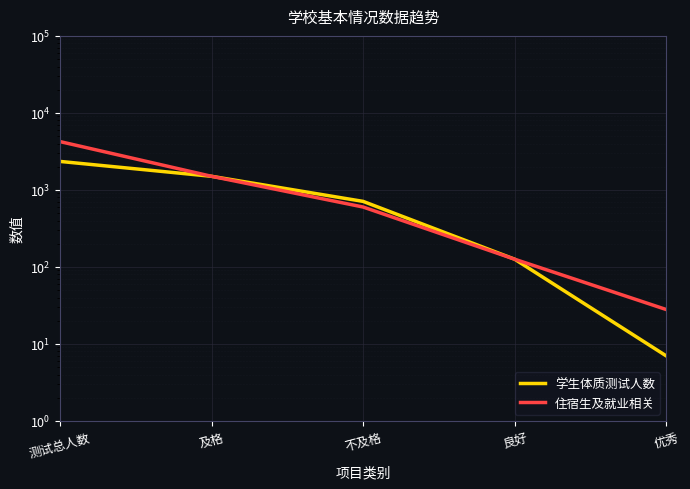

How many series are shown in this chart?

2